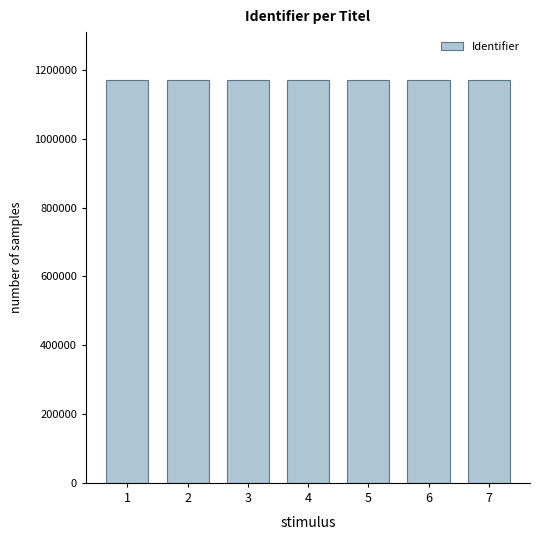

What is the smallest value displayed?

1169823